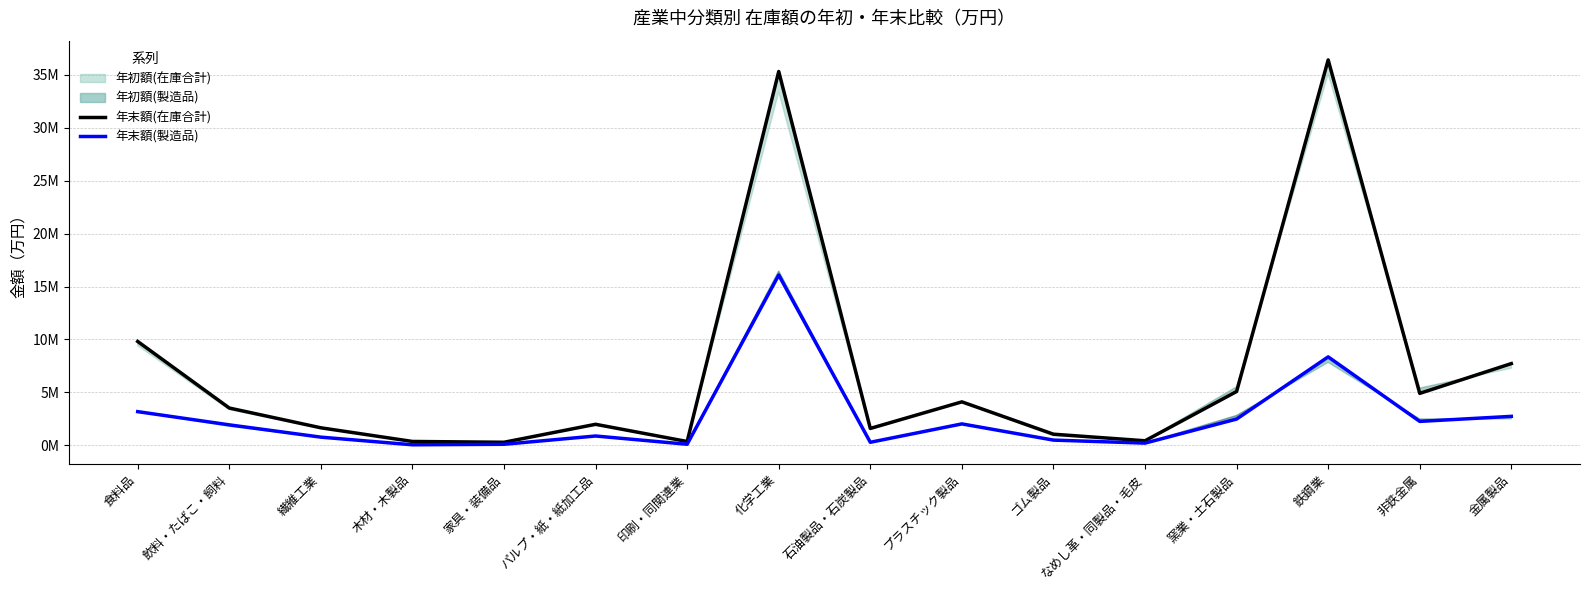

True or false: 年末額(製造品) and 年末額(在庫合計) cross at least once.

False